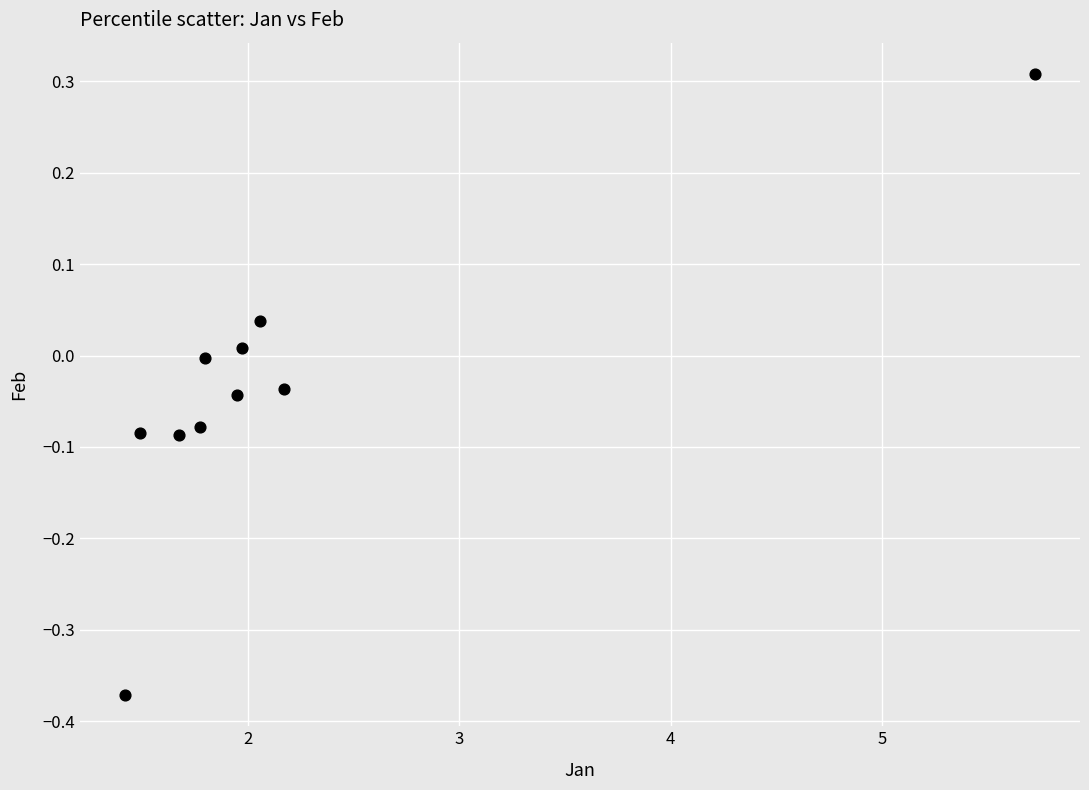

What is the range of X values (max minus min)?

4.3